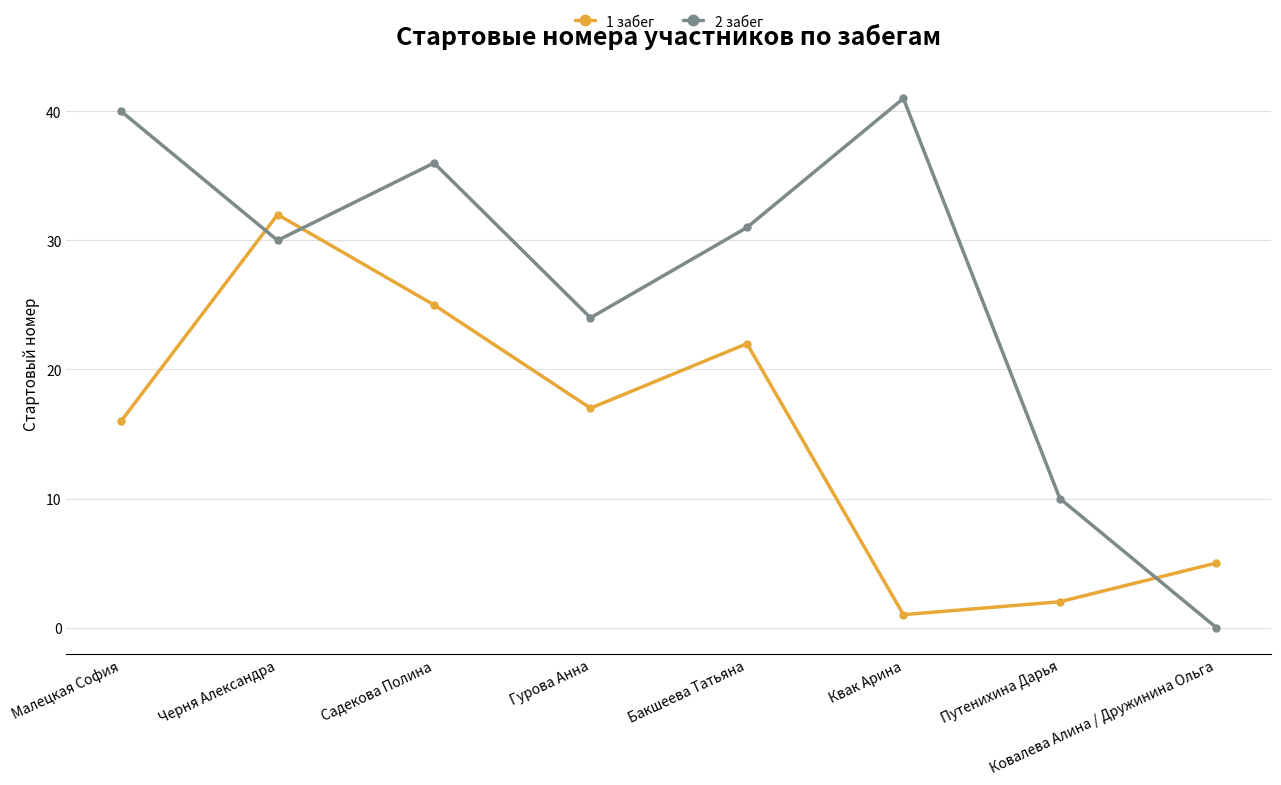

The value of 1 забег at Садекова Полина is 39. True or false?

False